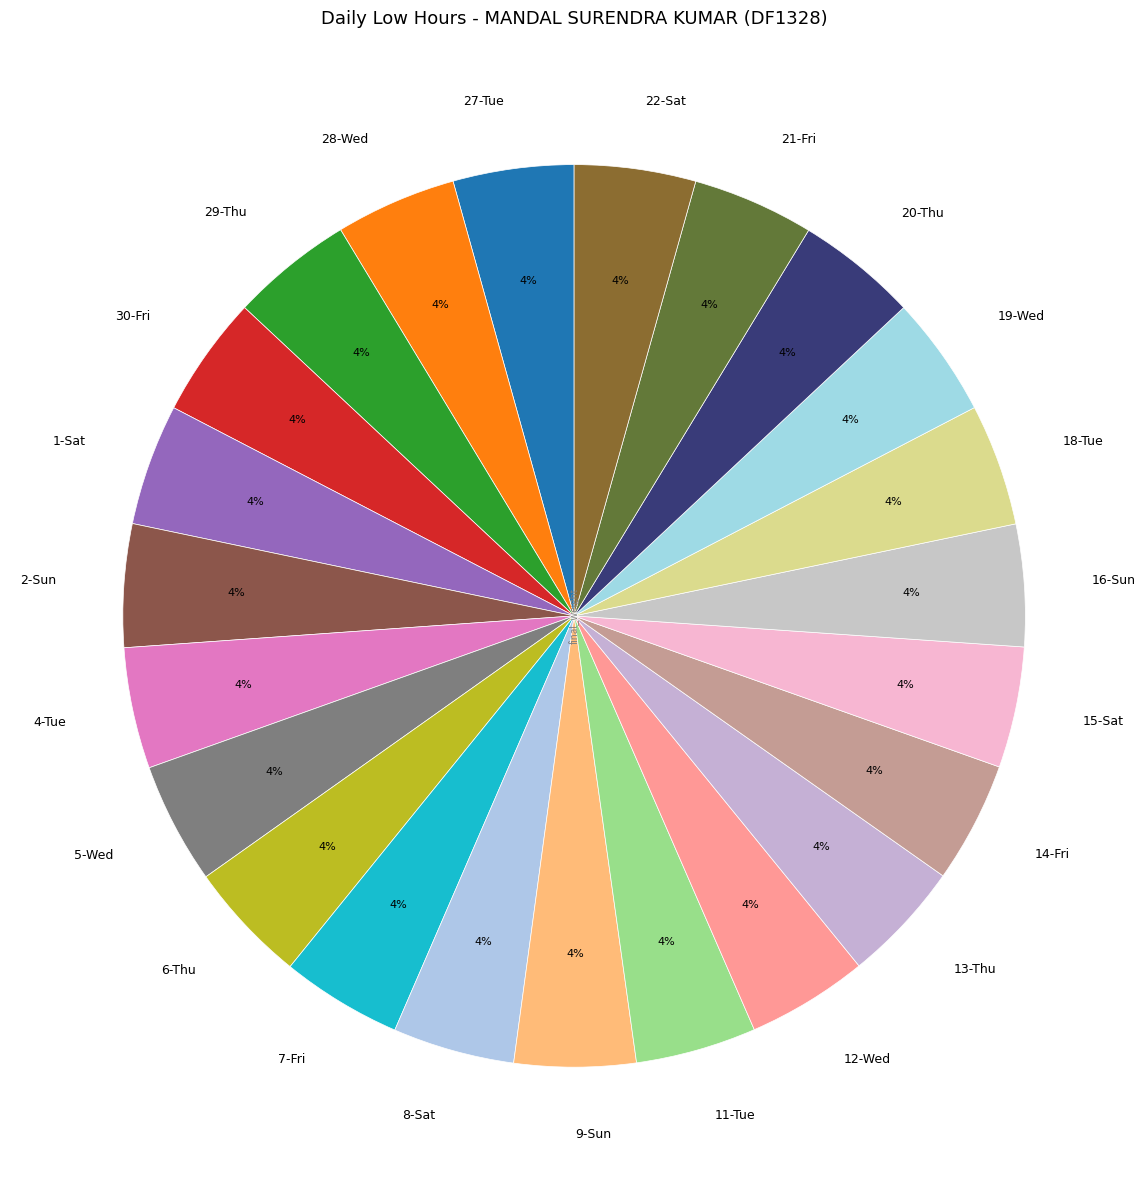

What percentage is the 27-Tue slice, to the nearest percent?

4%